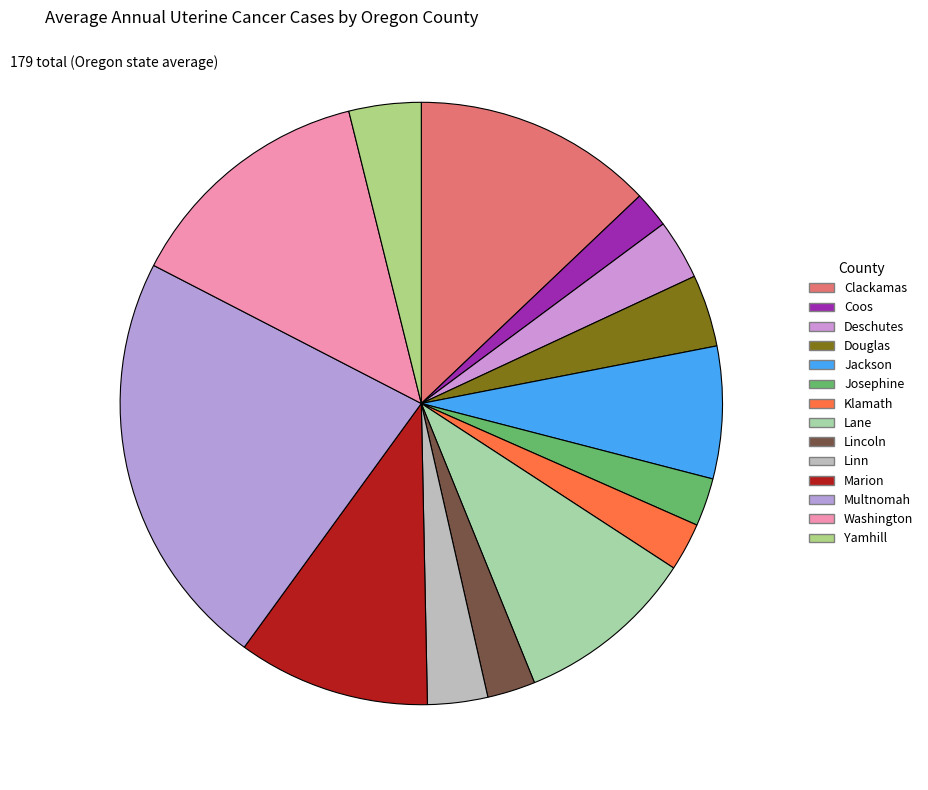

How many segments does this pie chart have?

14